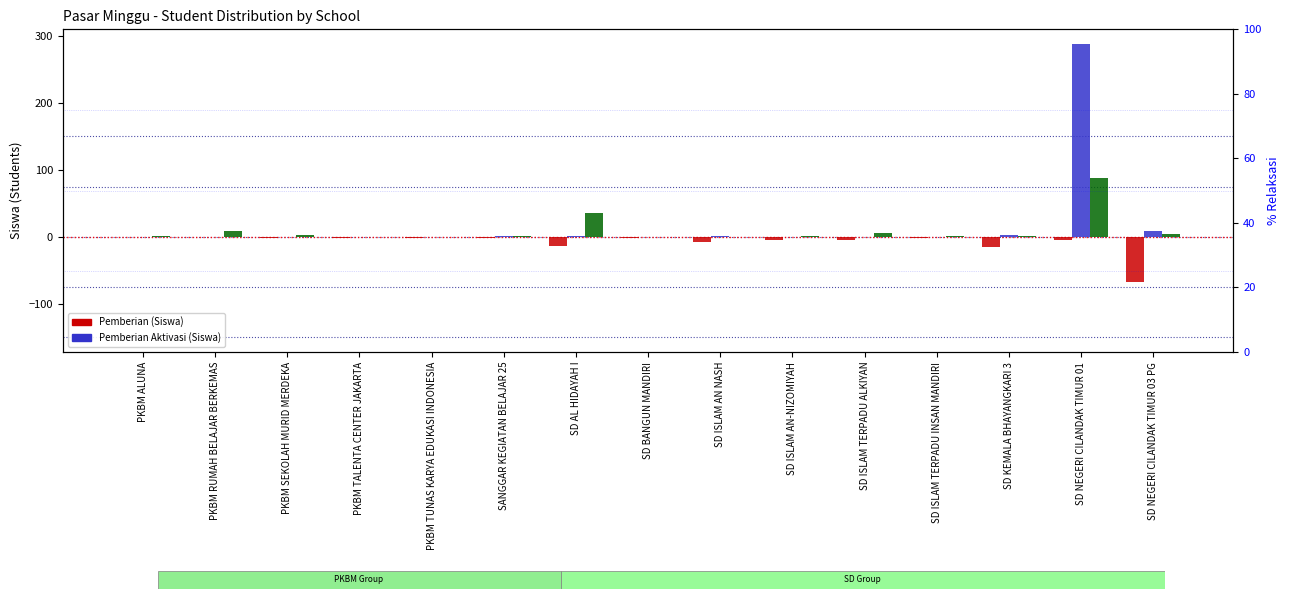

Which series has the largest total across all categories?

Pemberian Aktivasi (Siswa)